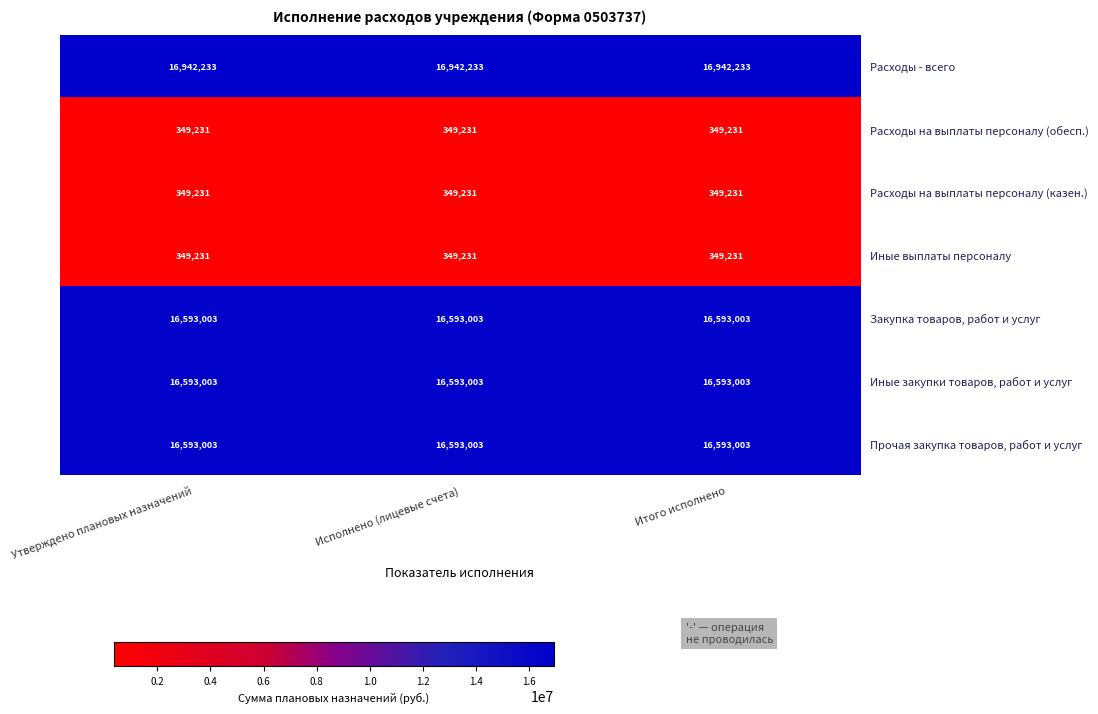

What is the sum of the Расходы - всего values at Утверждено плановых назначений and Итого исполнено?

33884466